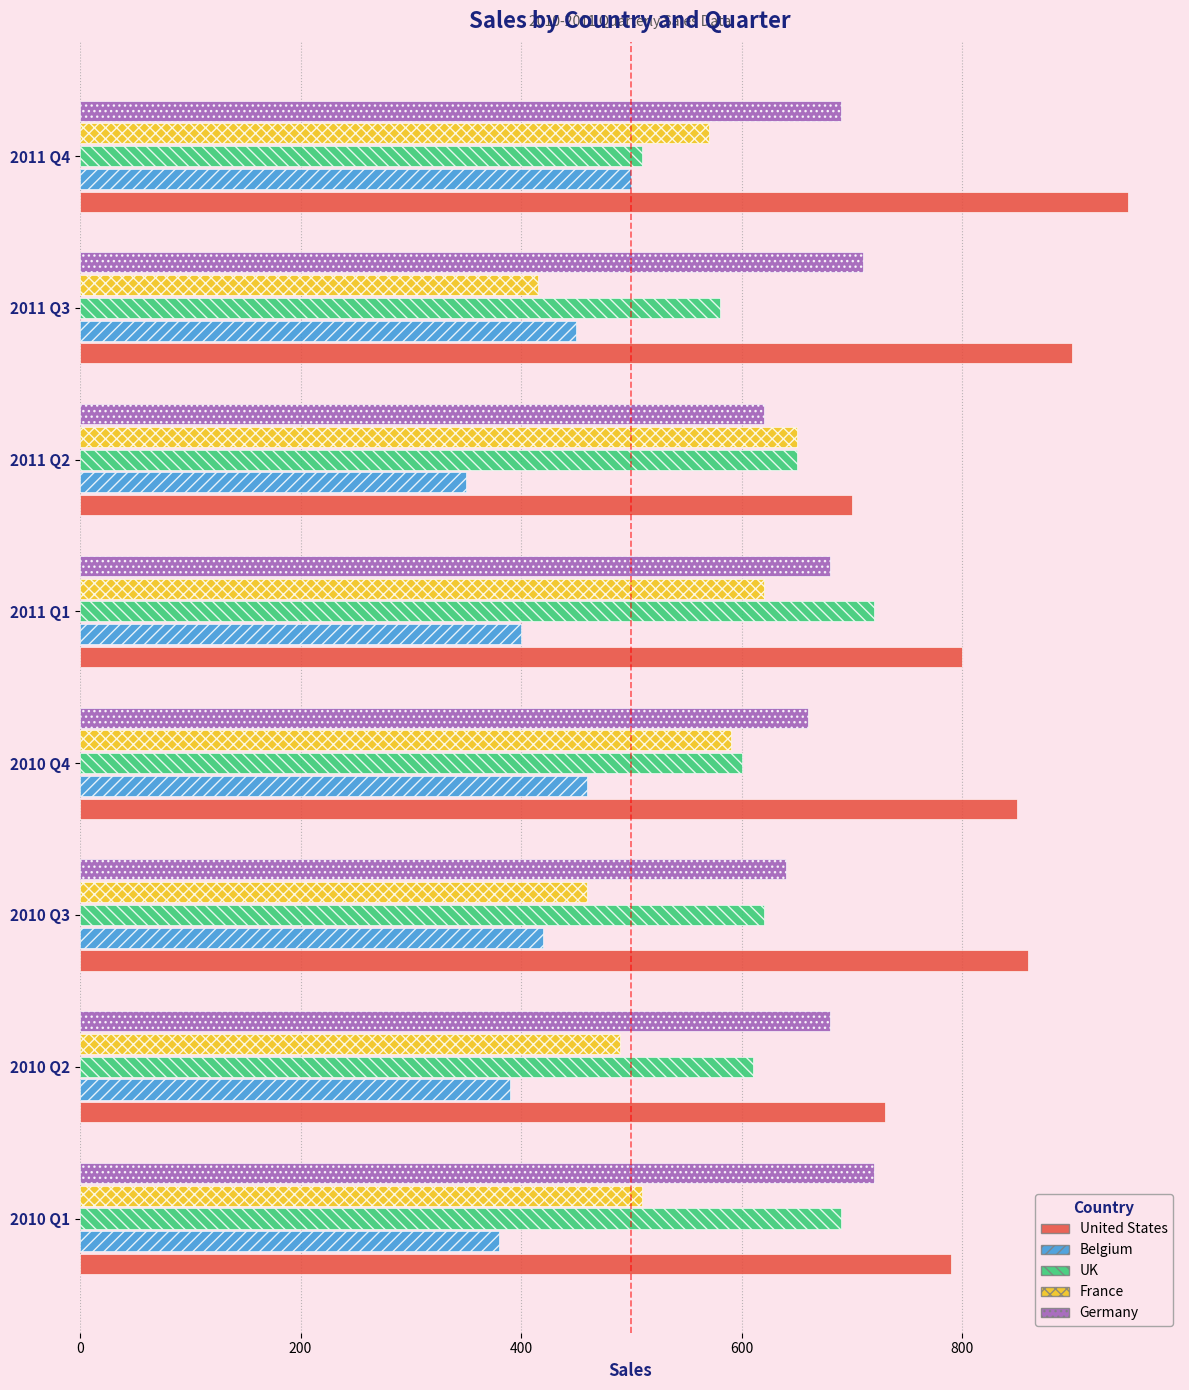

What is the difference between the highest and lowest values at 2010 Q2?

340